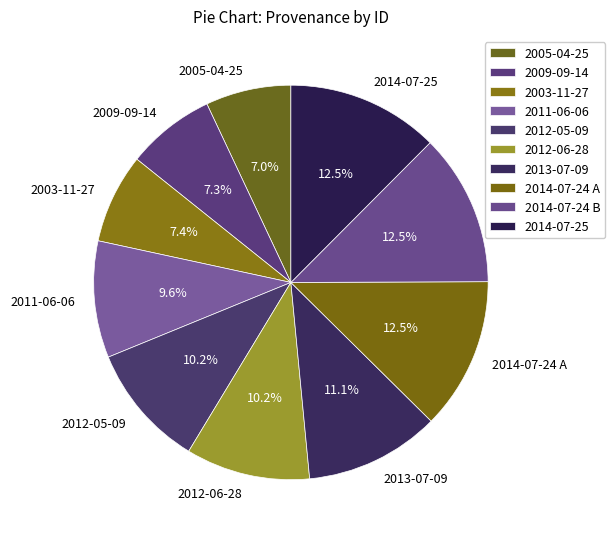

True or false: 2014-07-24 A accounts for 21% of the total.

False